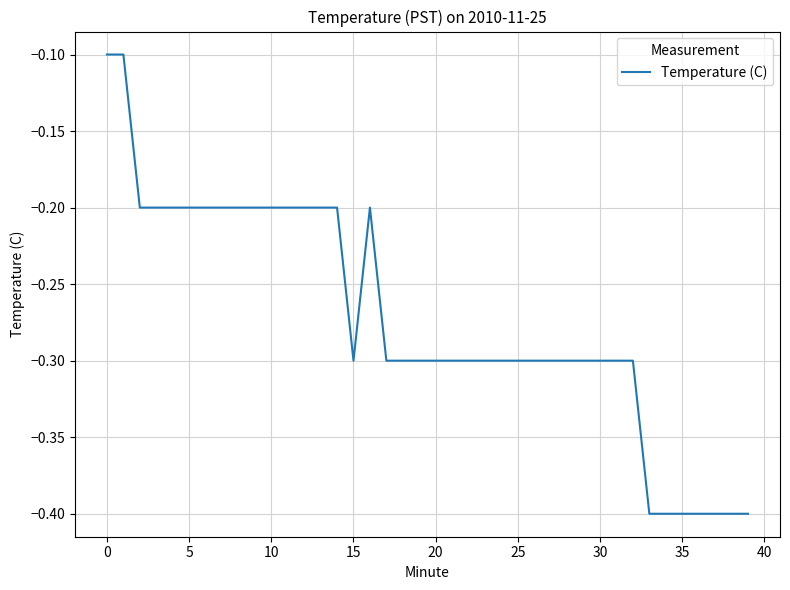

What is the minimum value shown in the chart?

-0.4